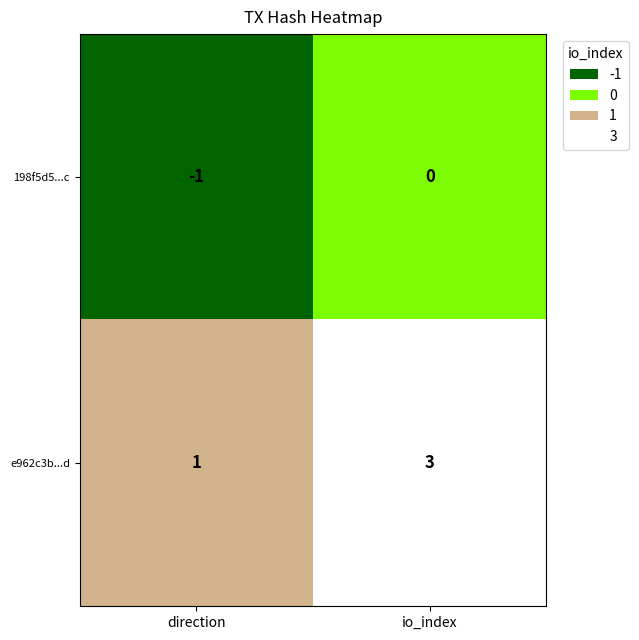

Which series has the widest spread of values?

e962c3b...d